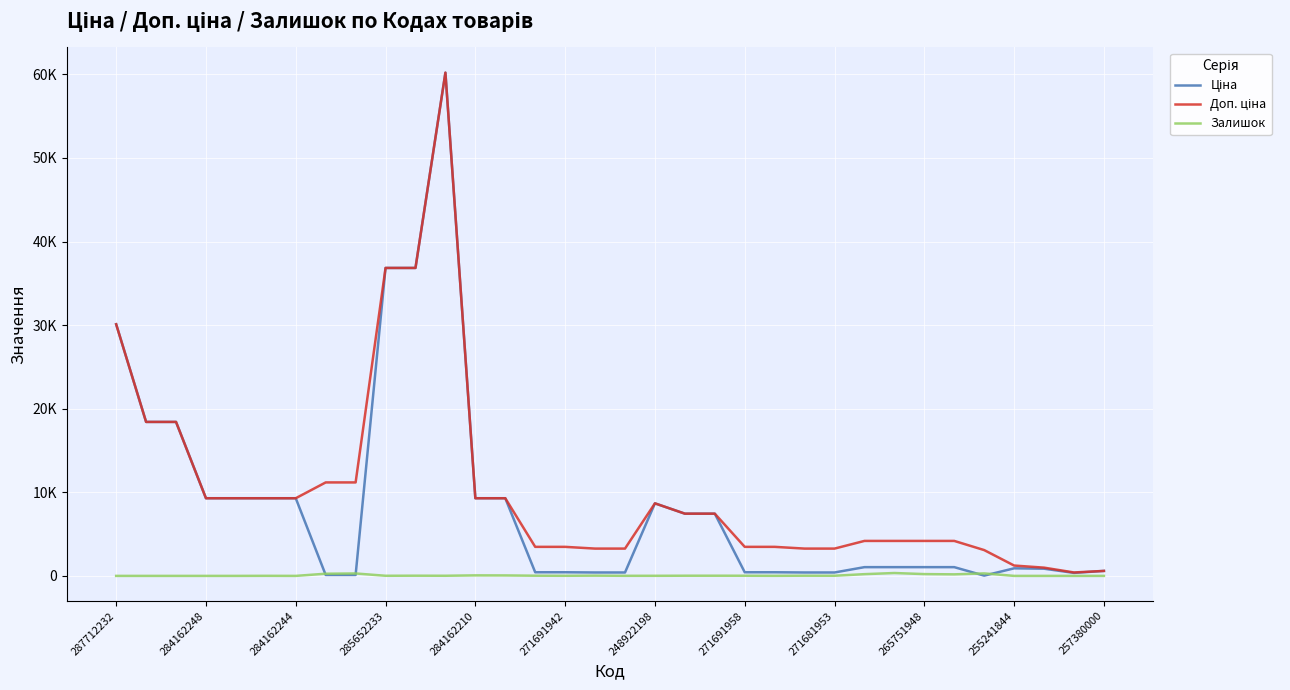

Is this an area chart (filled region under the line)?

No